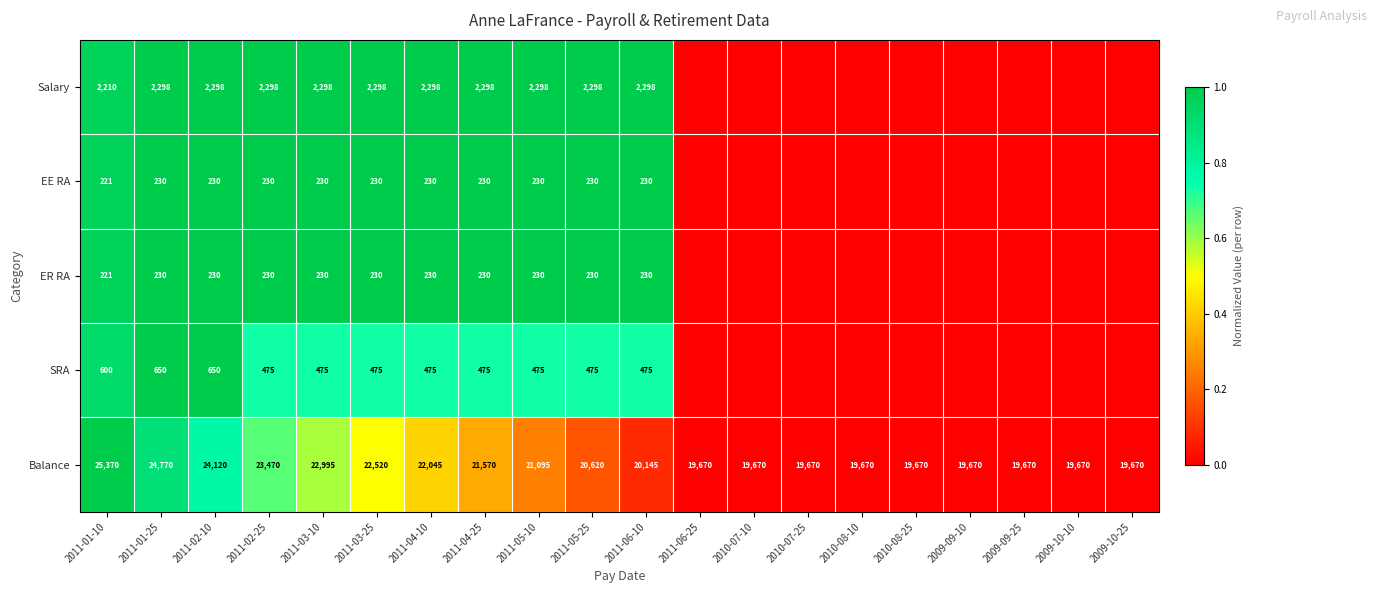

At which label does Balance reach its peak?

2011-01-10